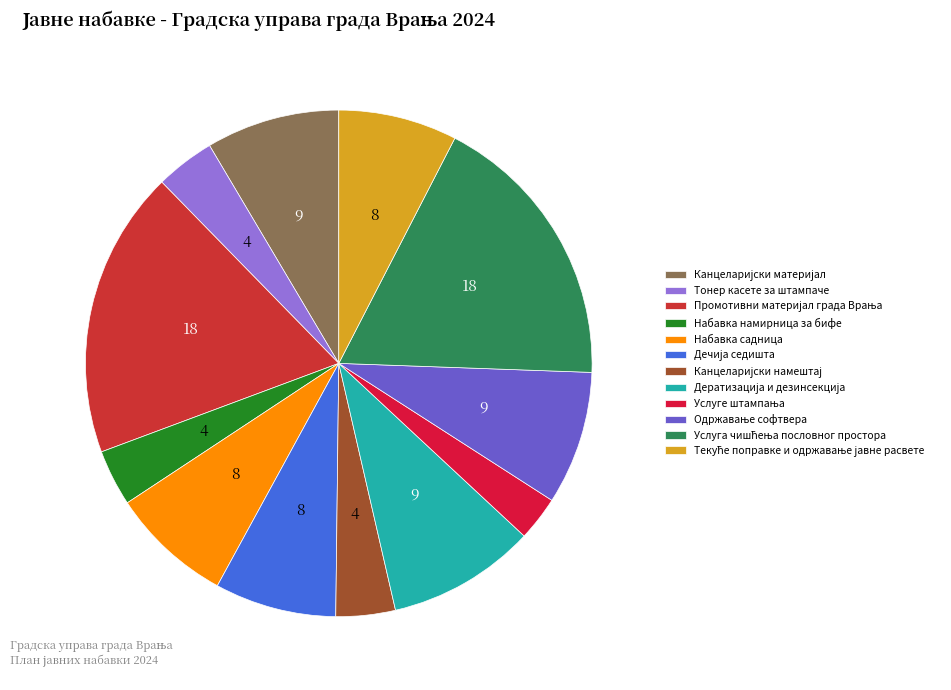

True or false: Набавка садница accounts for 8% of the total.

True